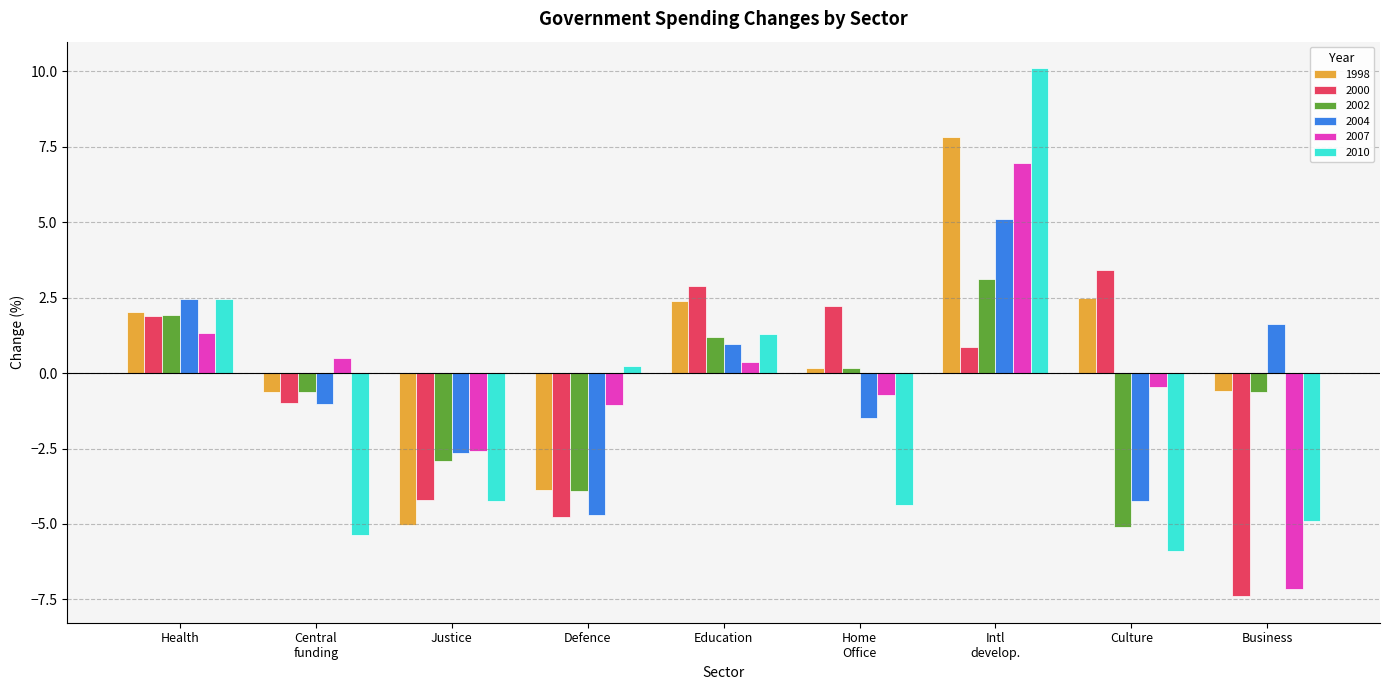

What is the label of the 6th bar from the right?

Defence